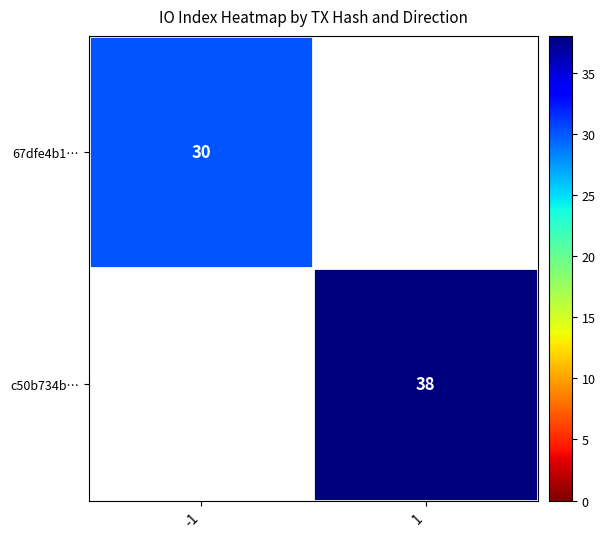

True or false: c50b734b… has a value of 38 at 1.

True